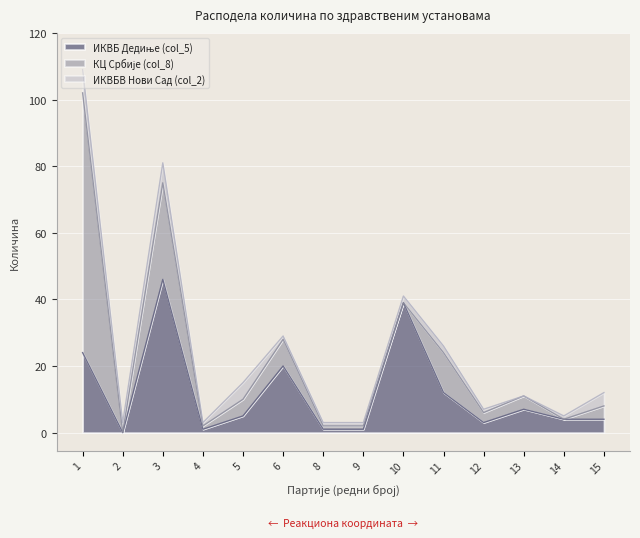

How many series are shown in this chart?

3